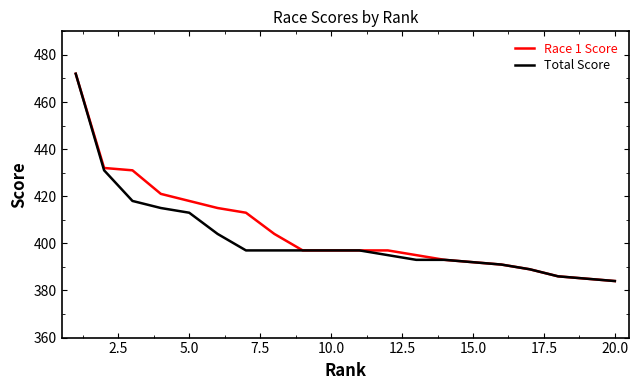

What is the value of the Total Score point at the 9th from the left?

397